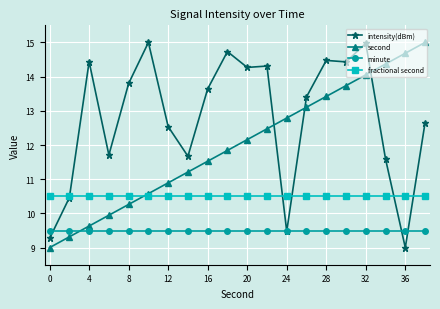

What is the minimum value shown in the chart?

9.0